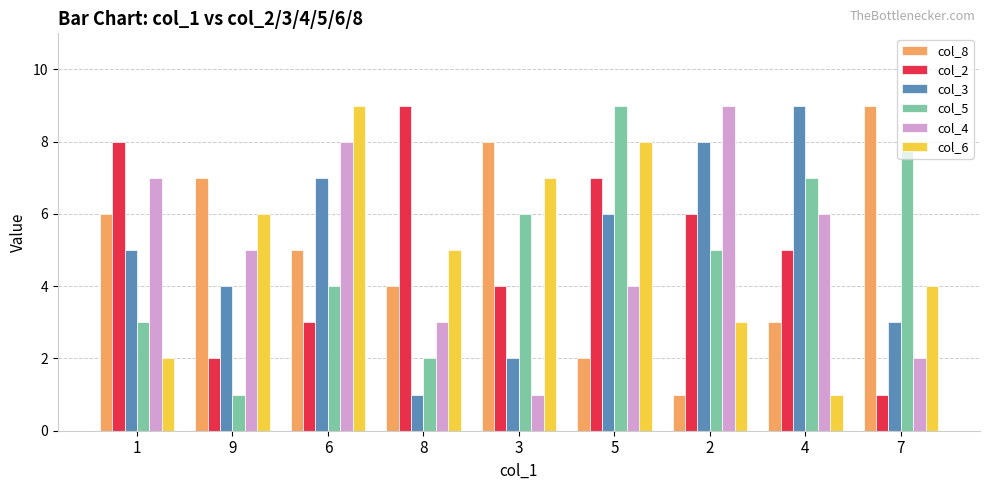

Read the col_5 value at 8.

2